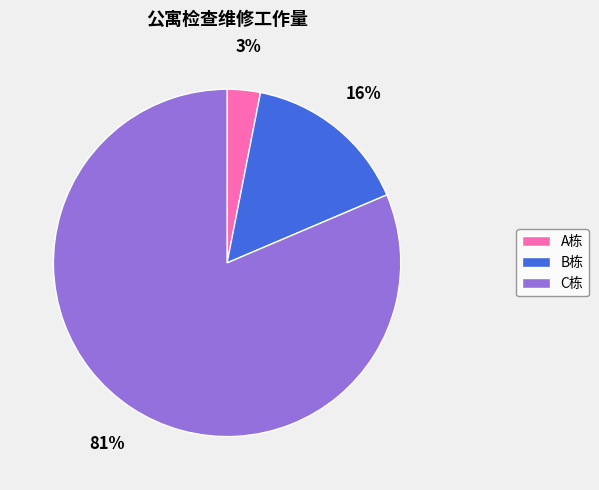

How many slices are in this pie chart?

3